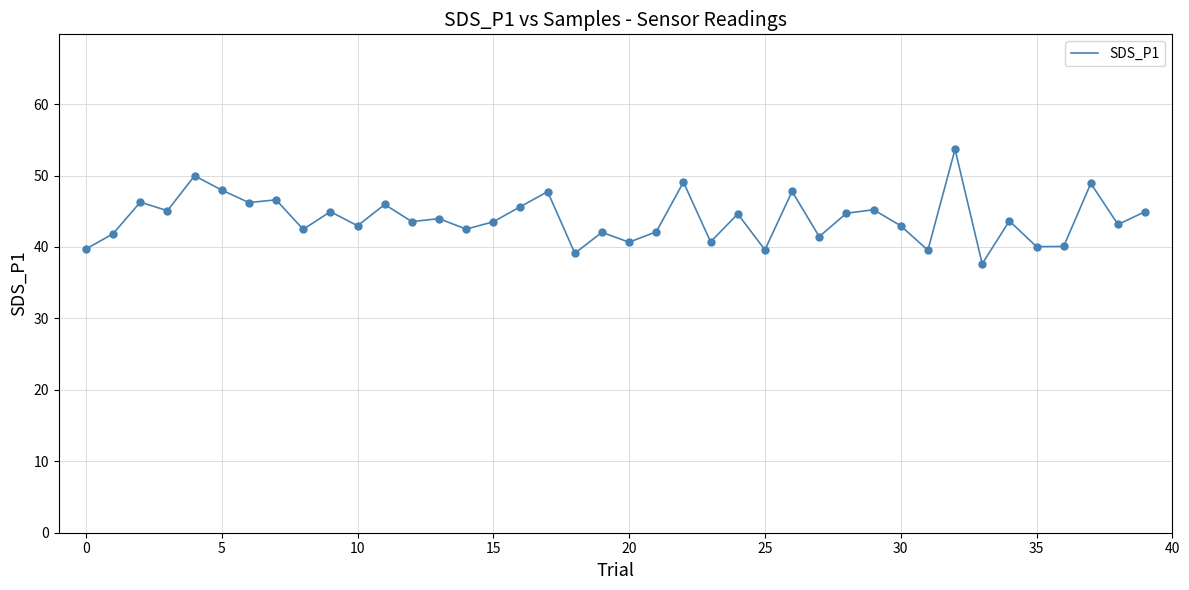

What is the maximum value shown in the chart?

53.7